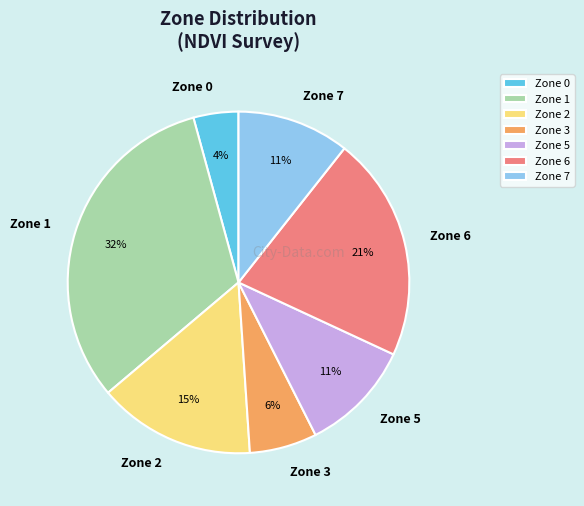

To the nearest percent, what is the combined percentage of Zone 2 and Zone 7?

26%